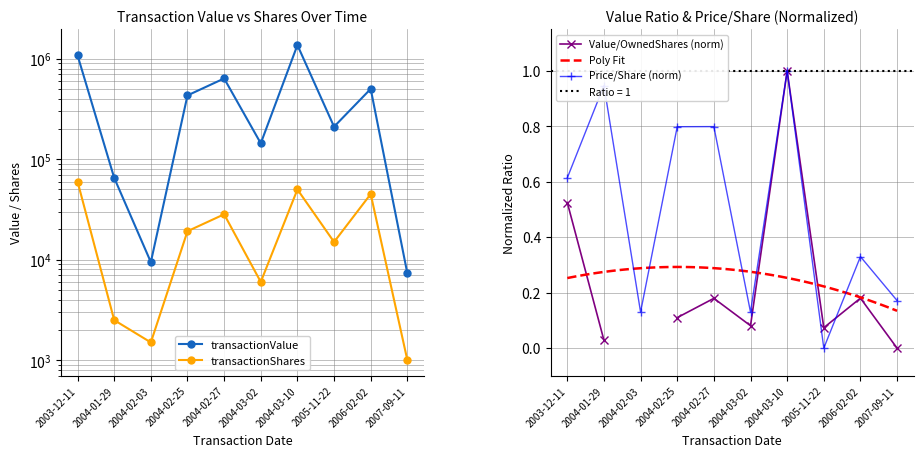

What is the sum of all transactionPricePerShare values?

4.9